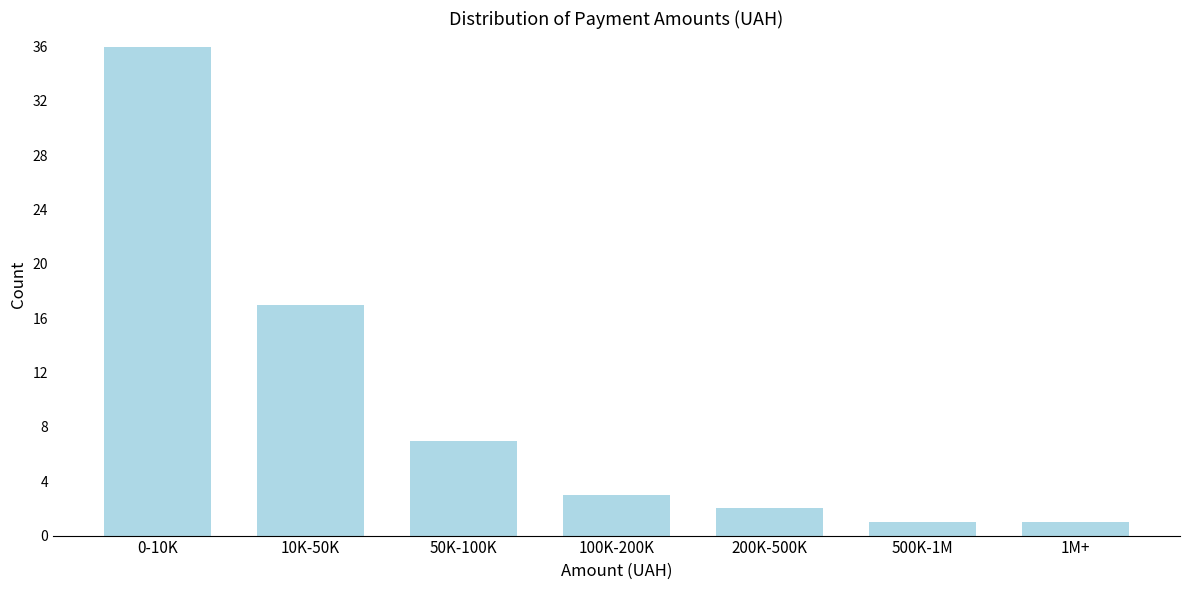

Reading left to right, what are all the values shown in this chart?

0-10K=36	10K-50K=17	50K-100K=7	100K-200K=3	200K-500K=2	500K-1M=1	1M+=1